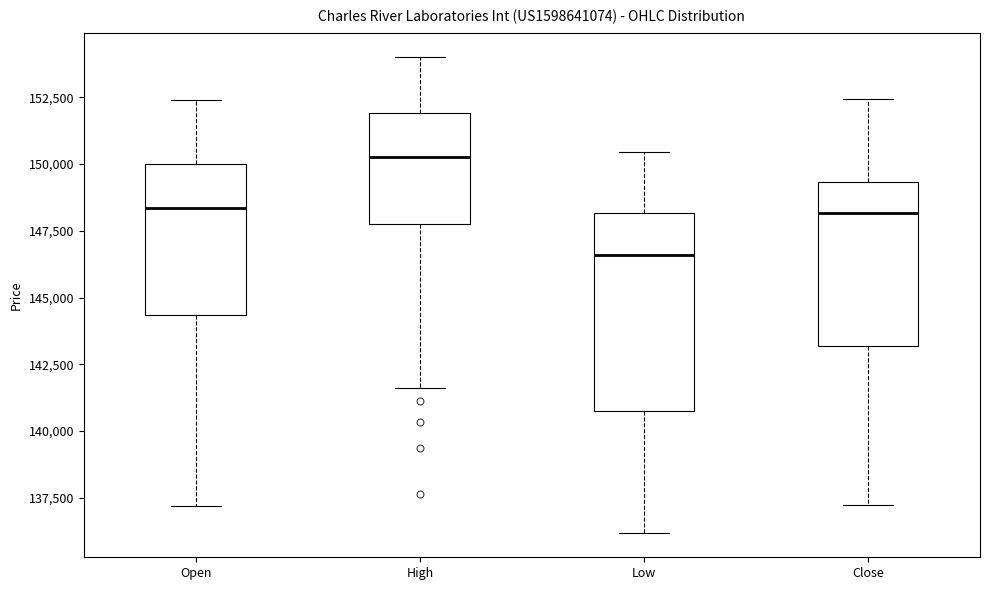

Reading left to right, transcribe this box plot: for each box, give where its median line is, the range the box spans, and where its two whiskers end, as read against the y-axis. The values are not printed on the chart, so give them approximately, as read against the axis.

Open: median 148500, box 144500 to 150000, whiskers 137000 to 152500
High: median 150500, box 148000 to 152000, whiskers 141500 to 154000
Low: median 146500, box 141000 to 148000, whiskers 136000 to 150500
Close: median 148000, box 143000 to 149500, whiskers 137000 to 152500